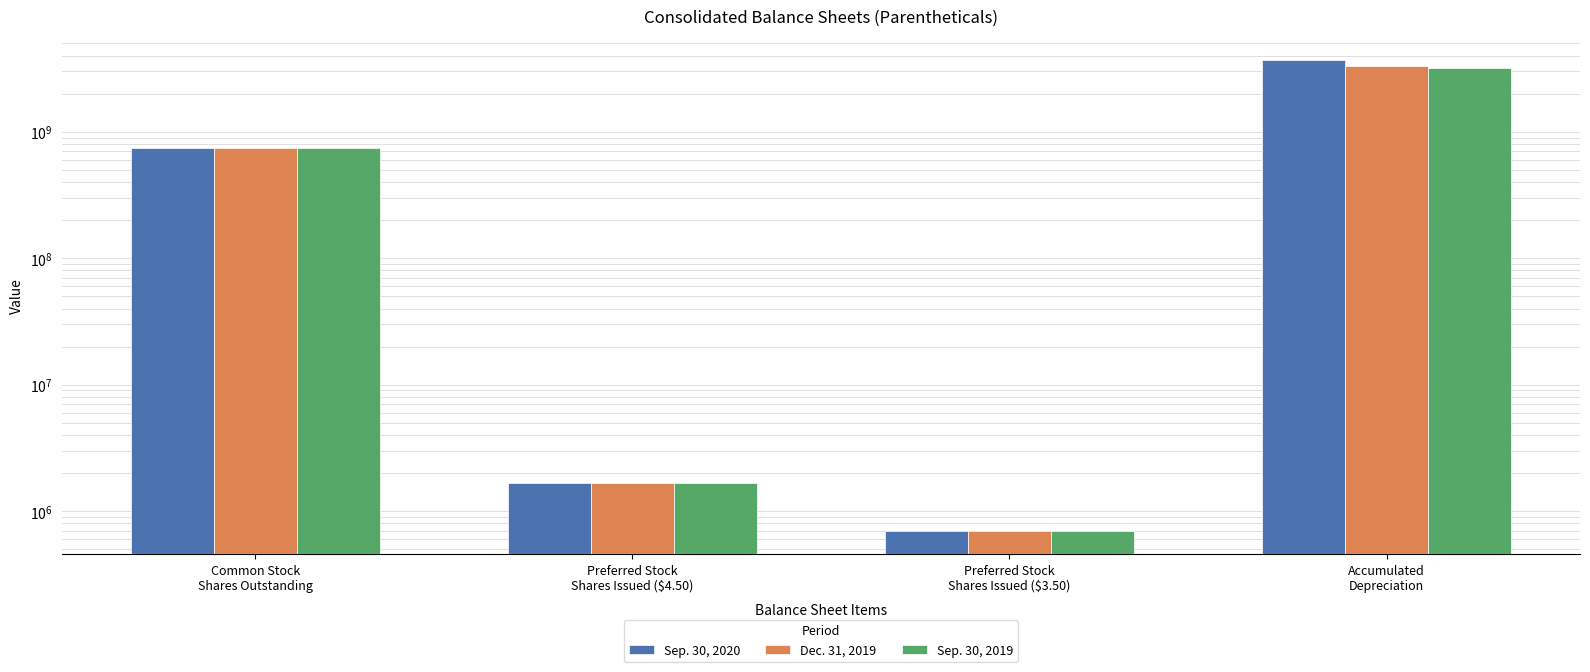

Reading left to right, what are all the values shown in this chart?

Sep. 30, 2020: 747492000	1673000	700000	3712000000
Dec. 31, 2019: 748577000	1673000	700000	3326000000
Sep. 30, 2019: 748390000	1673000	700000	3186000000